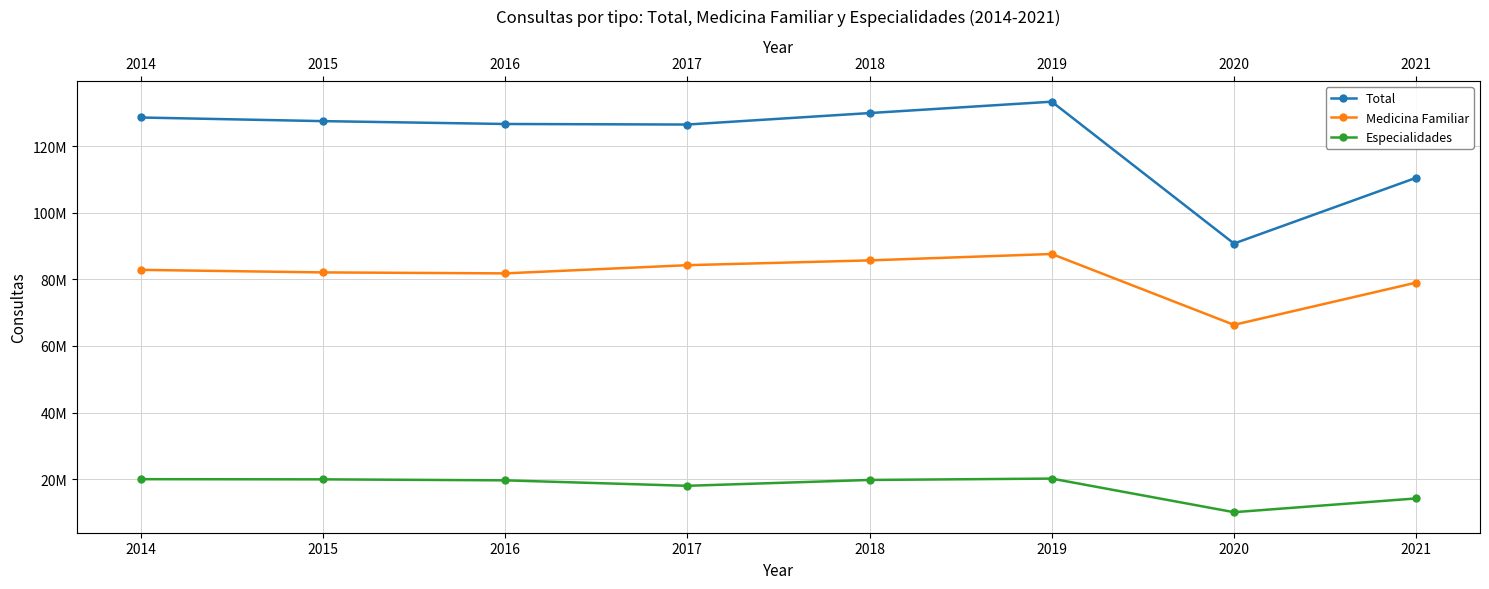

True or false: Especialidades and Medicina Familiar cross at least once.

False